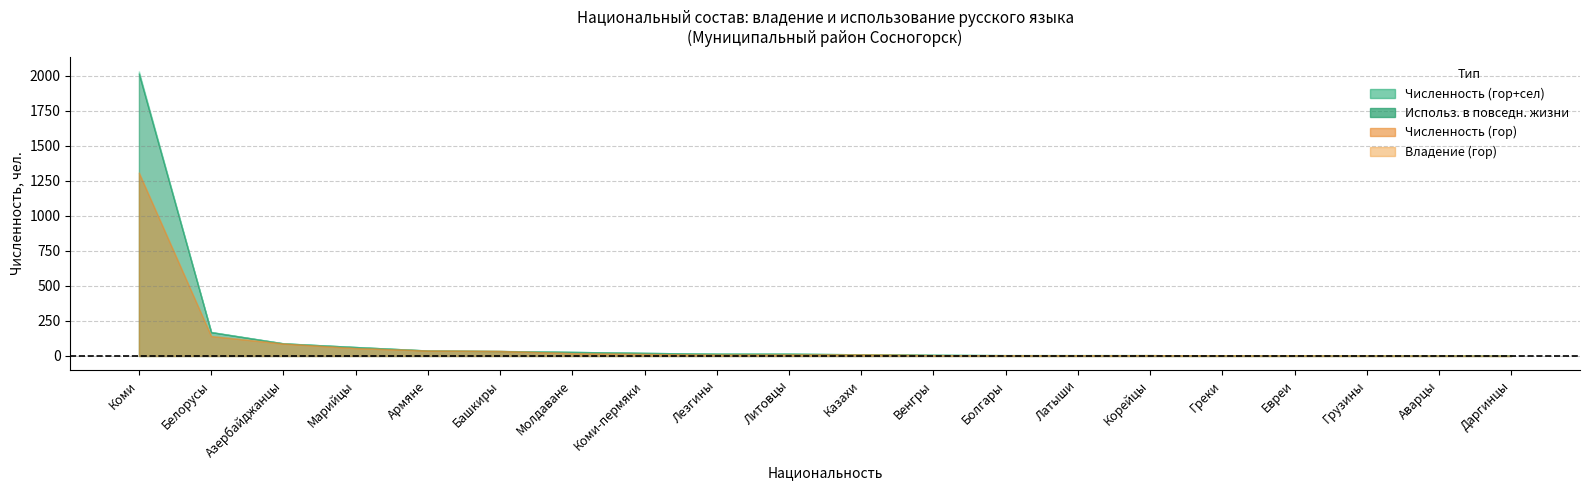

Rank the categories by Численность (гор) value from lowest to highest.

Даргинцы, Аварцы, Грузины, Греки, Евреи, Болгары, Латыши, Венгры, Корейцы, Лезгины, Литовцы, Казахи, Коми-пермяки, Молдаване, Башкиры, Армяне, Марийцы, Азербайджанцы, Белорусы, Коми